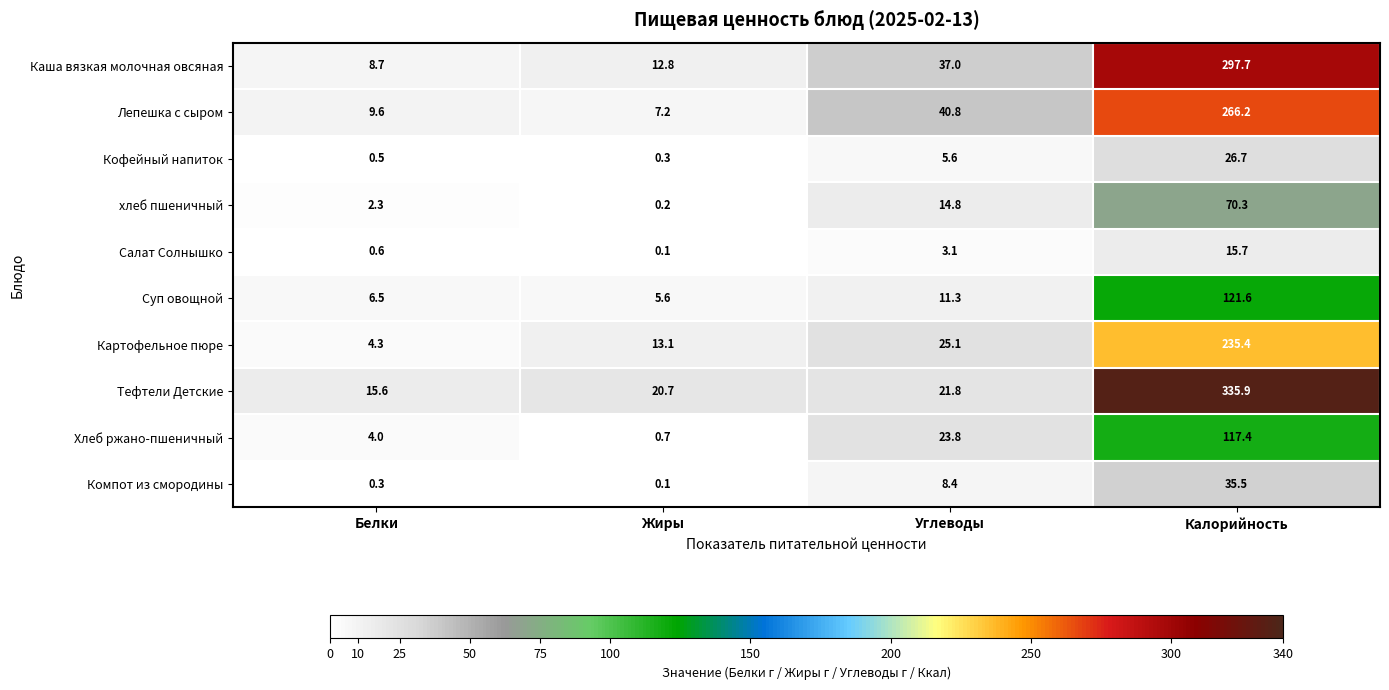

Which series has the largest range (max minus min)?

Тефтели Детские